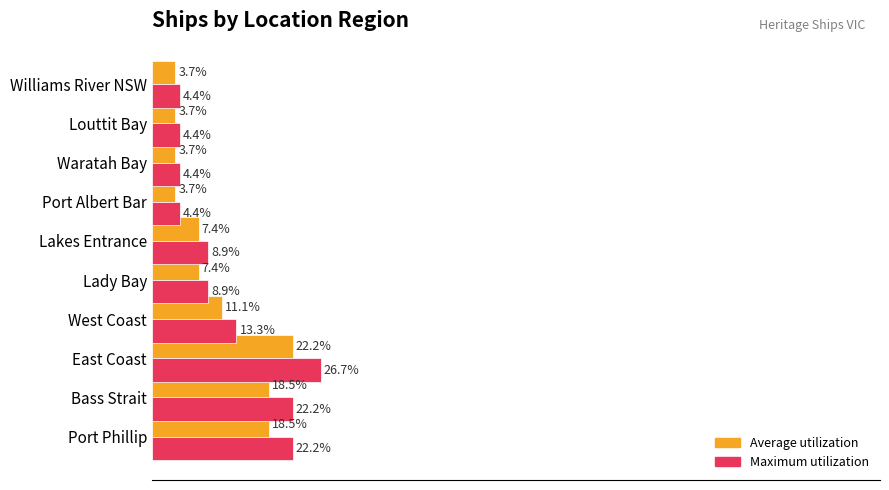

Where is Average utilization nearest to the value 12?

West Coast